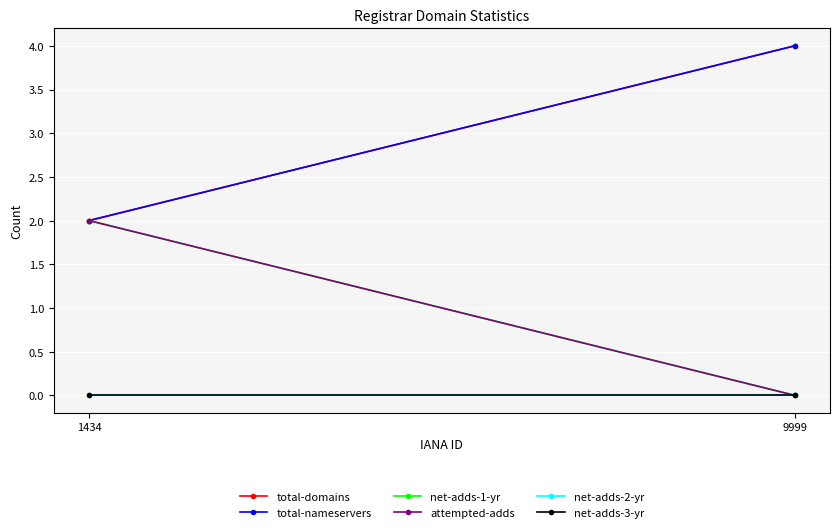

At which label does total-nameservers reach its peak?

9999